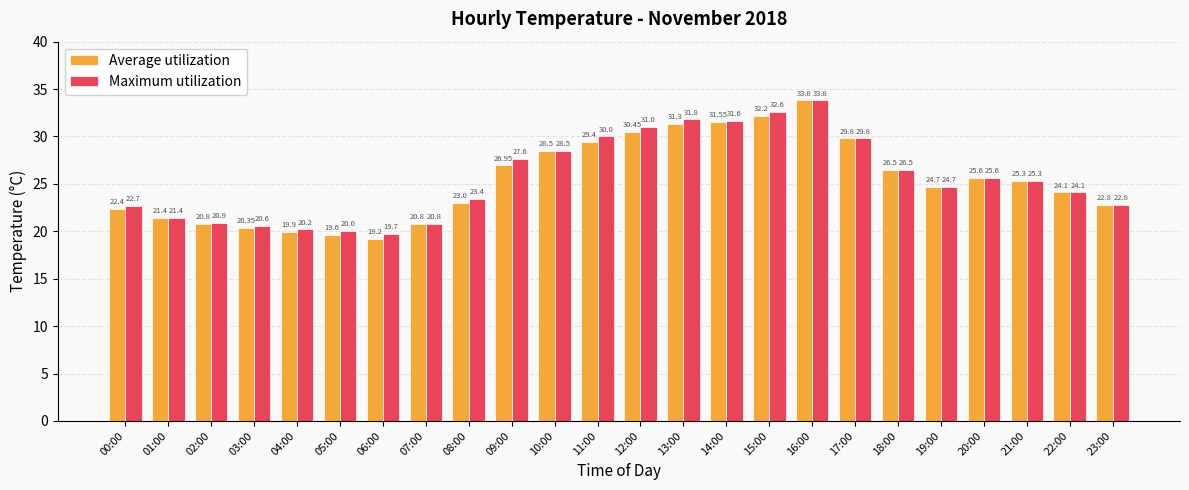

The Average utilization series shows 44.0 at 15:00. True or false?

False